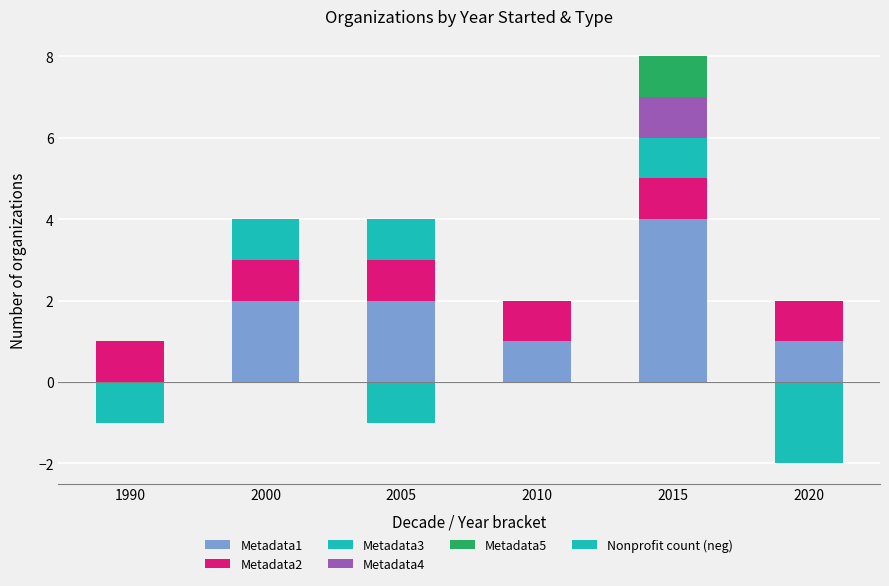

True or false: Metadata3 has a value of 1 at 2005.

True